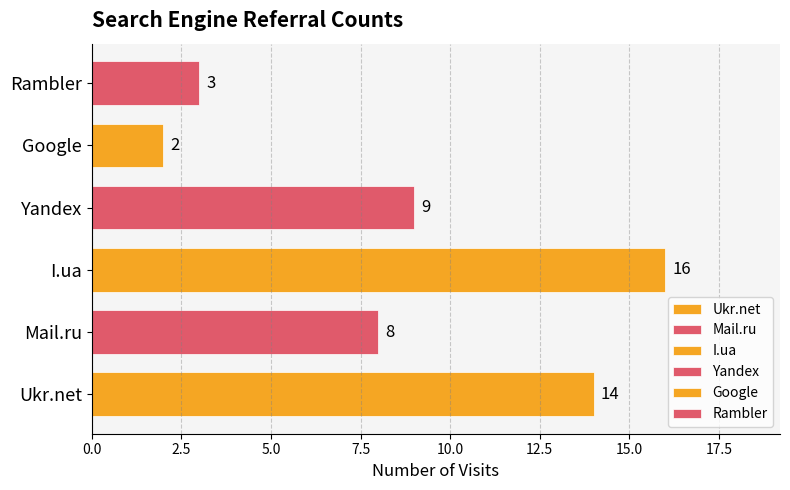

Which category has the highest value across all series?

I.ua